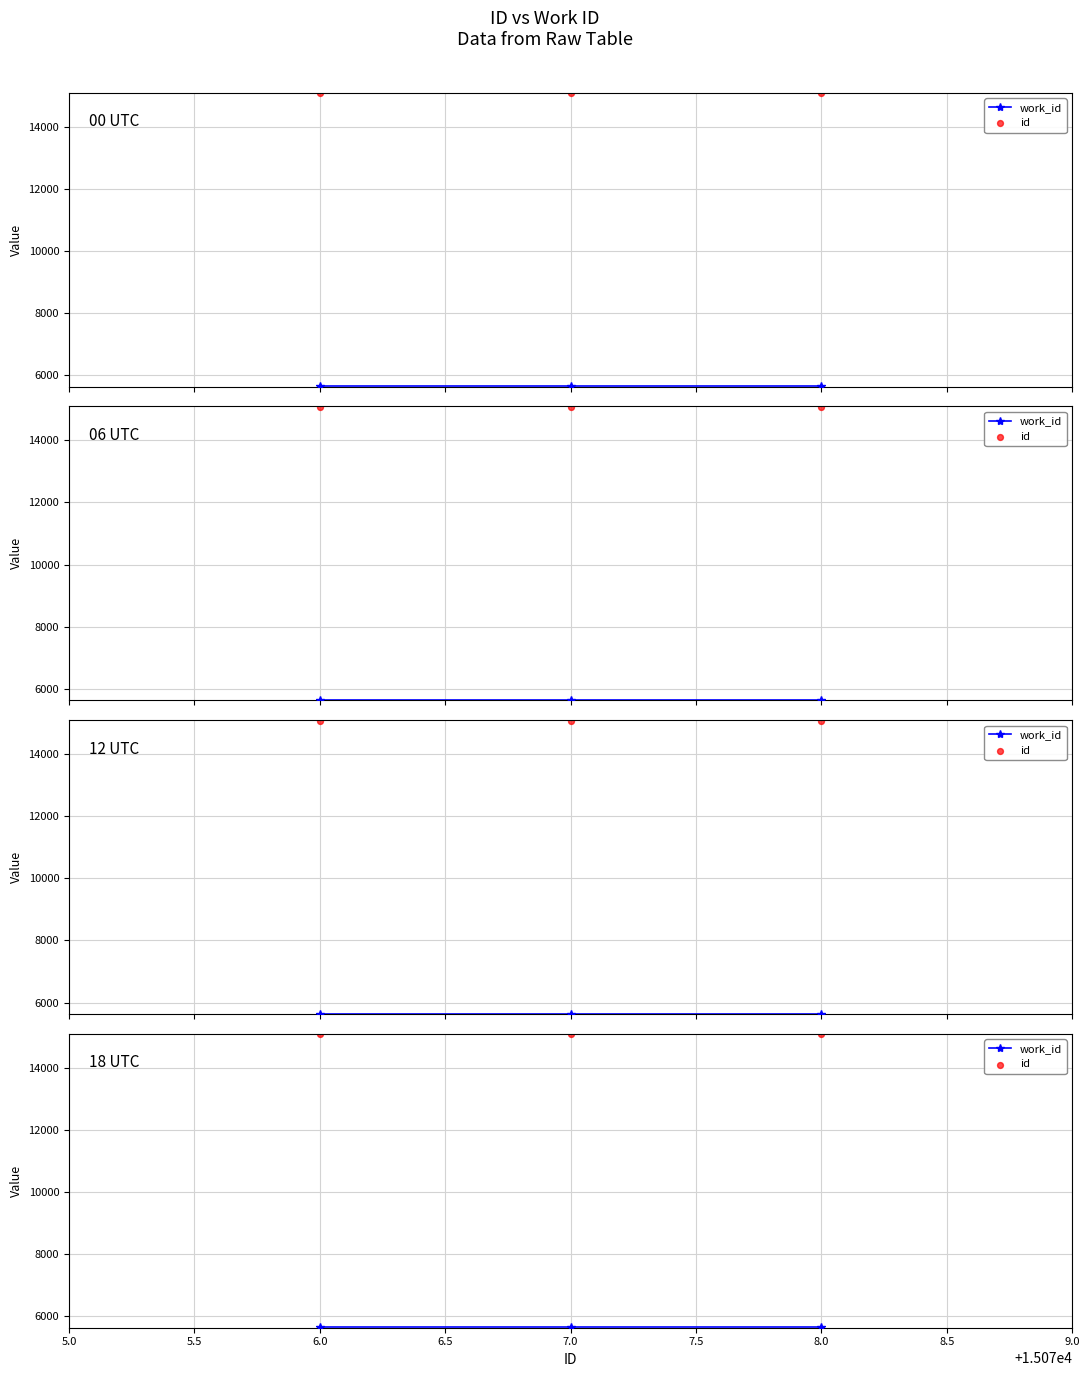

Which series has the largest total across all categories?

id